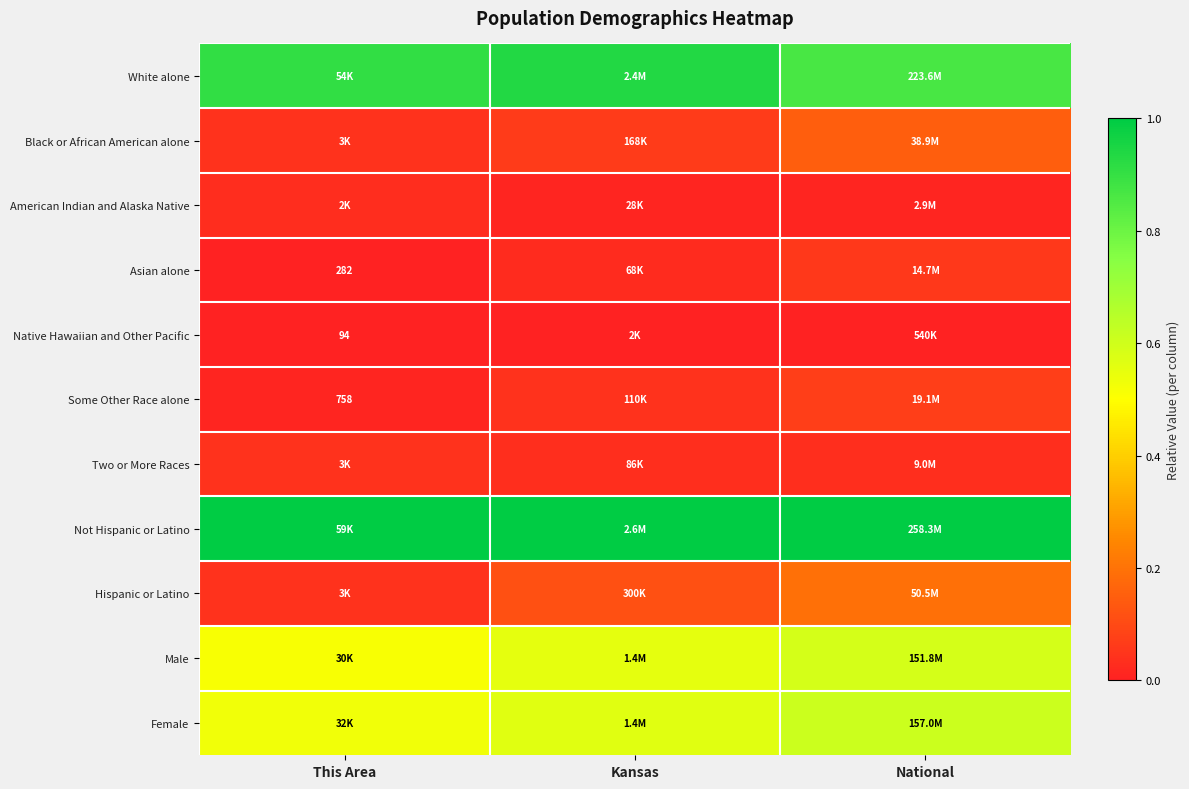

Is it true that Two or More Races equals 0.0 at National?

False